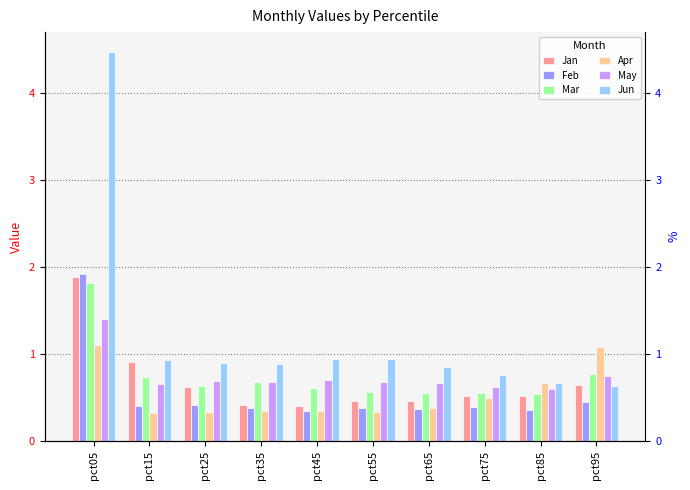

Which category has the highest value in the Jun series?

pct05